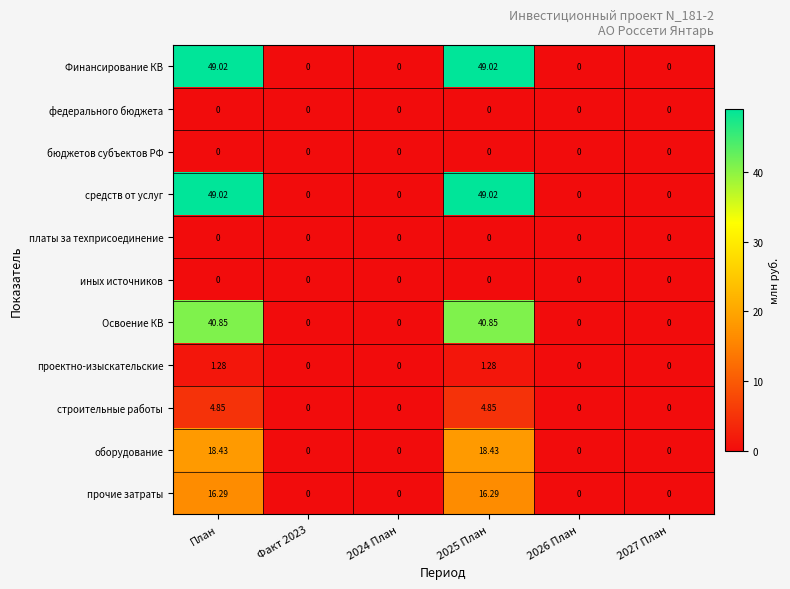

Reading left to right, what are all the values shown in this chart?

Финансирование КВ: План=49.0	Факт 2023=0.0	2024 План=0.0	2025 План=49.0	2026 План=0.0	2027 План=0.0
федерального бюджета: План=0.0	Факт 2023=0.0	2024 План=0.0	2025 План=0.0	2026 План=0.0	2027 План=0.0
бюджетов субъектов РФ: План=0.0	Факт 2023=0.0	2024 План=0.0	2025 План=0.0	2026 План=0.0	2027 План=0.0
средств от услуг: План=49.0	Факт 2023=0.0	2024 План=0.0	2025 План=49.0	2026 План=0.0	2027 План=0.0
платы за техприсоединение: План=0.0	Факт 2023=0.0	2024 План=0.0	2025 План=0.0	2026 План=0.0	2027 План=0.0
иных источников: План=0.0	Факт 2023=0.0	2024 План=0.0	2025 План=0.0	2026 План=0.0	2027 План=0.0
Освоение КВ: План=40.9	Факт 2023=0.0	2024 План=0.0	2025 План=40.9	2026 План=0.0	2027 План=0.0
проектно-изыскательские: План=1.3	Факт 2023=0.0	2024 План=0.0	2025 План=1.3	2026 План=0.0	2027 План=0.0
строительные работы: План=4.8	Факт 2023=0.0	2024 План=0.0	2025 План=4.8	2026 План=0.0	2027 План=0.0
оборудование: План=18.4	Факт 2023=0.0	2024 План=0.0	2025 План=18.4	2026 План=0.0	2027 План=0.0
прочие затраты: План=16.3	Факт 2023=0.0	2024 План=0.0	2025 План=16.3	2026 План=0.0	2027 План=0.0